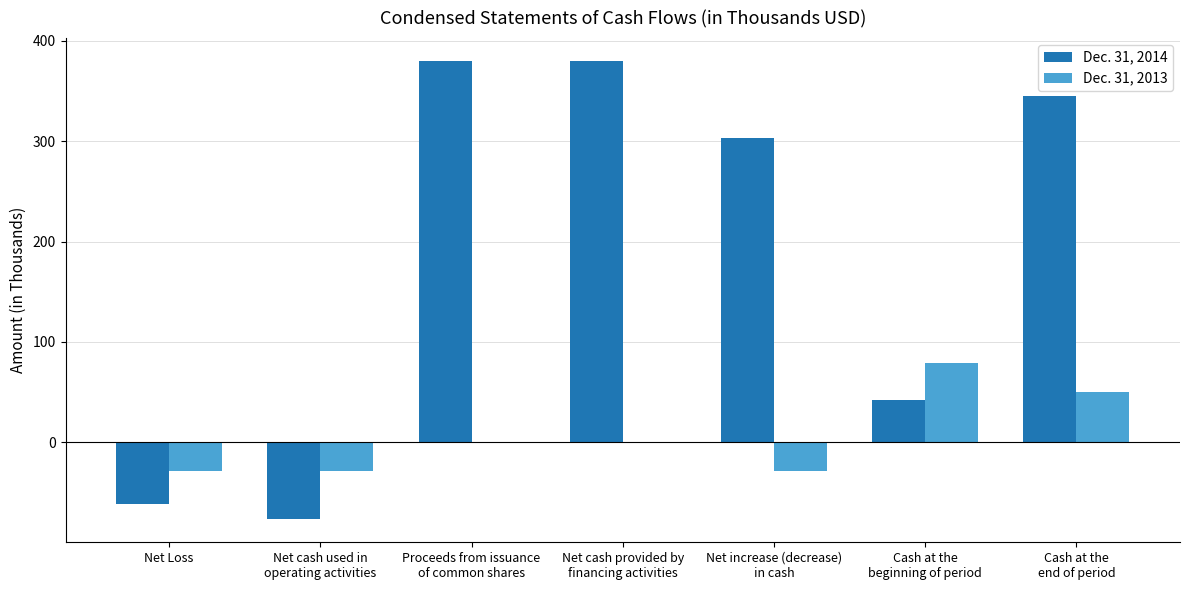

At which category is the sum across all series the highest?

Cash at the
end of period